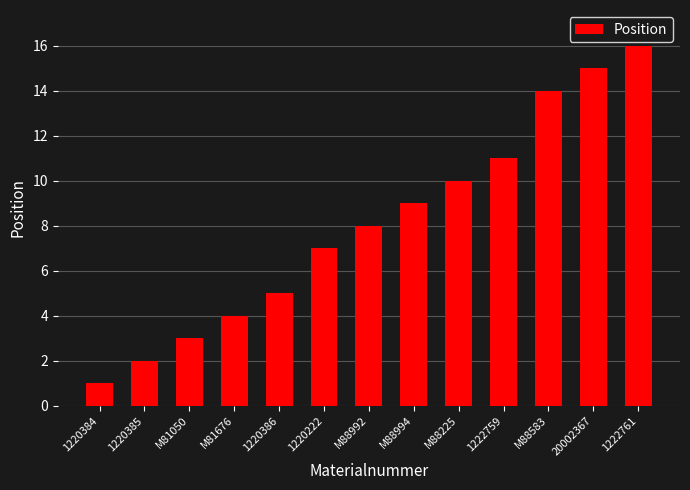

What is the change in value from 1220222 to M88994?

+2